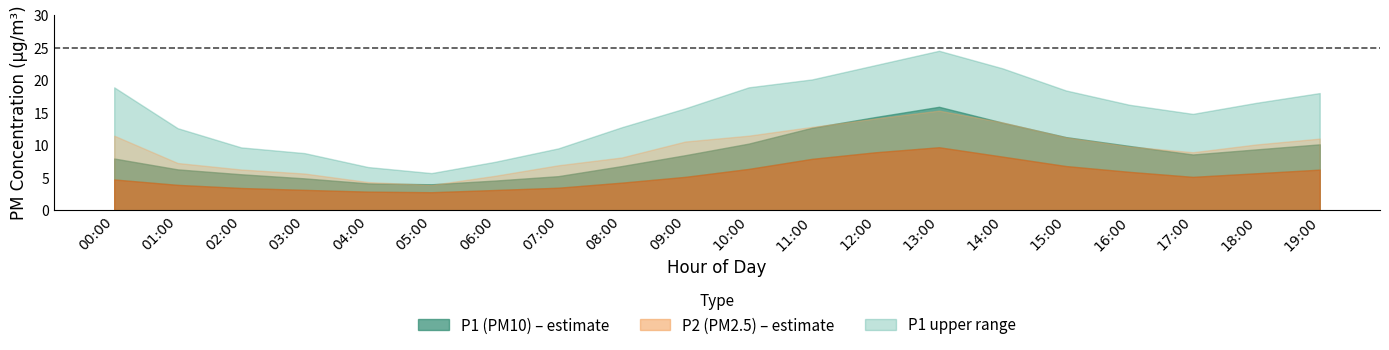

Where is the first local minimum for P2?

05:00